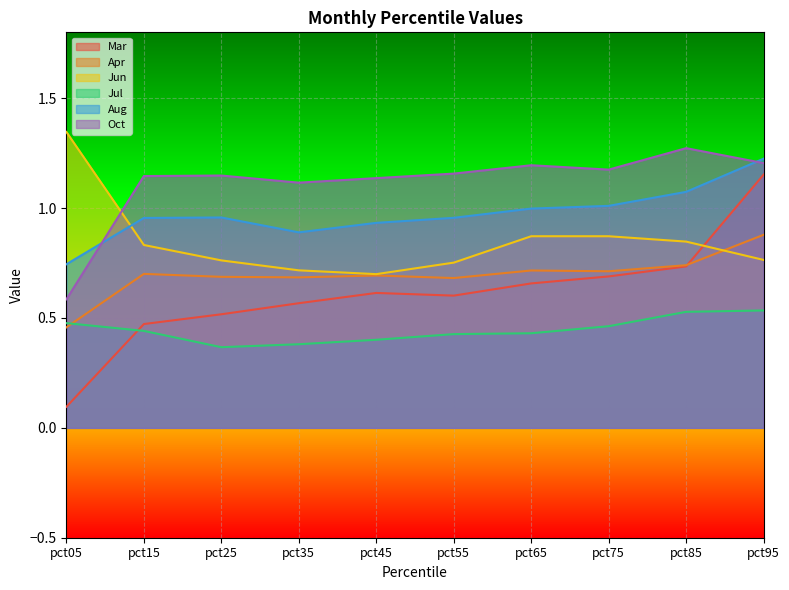

What is the total value across all series at pct25?

4.4